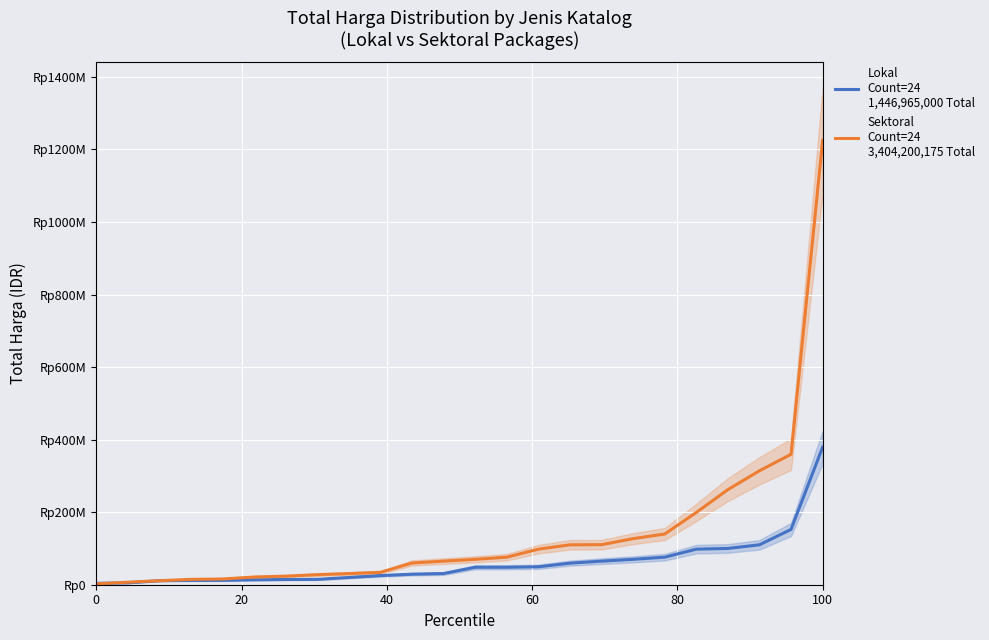

What is the difference between the maximum and second lowest values in the Lokal
Count=24
1,446,965,000 Total series?

373982000